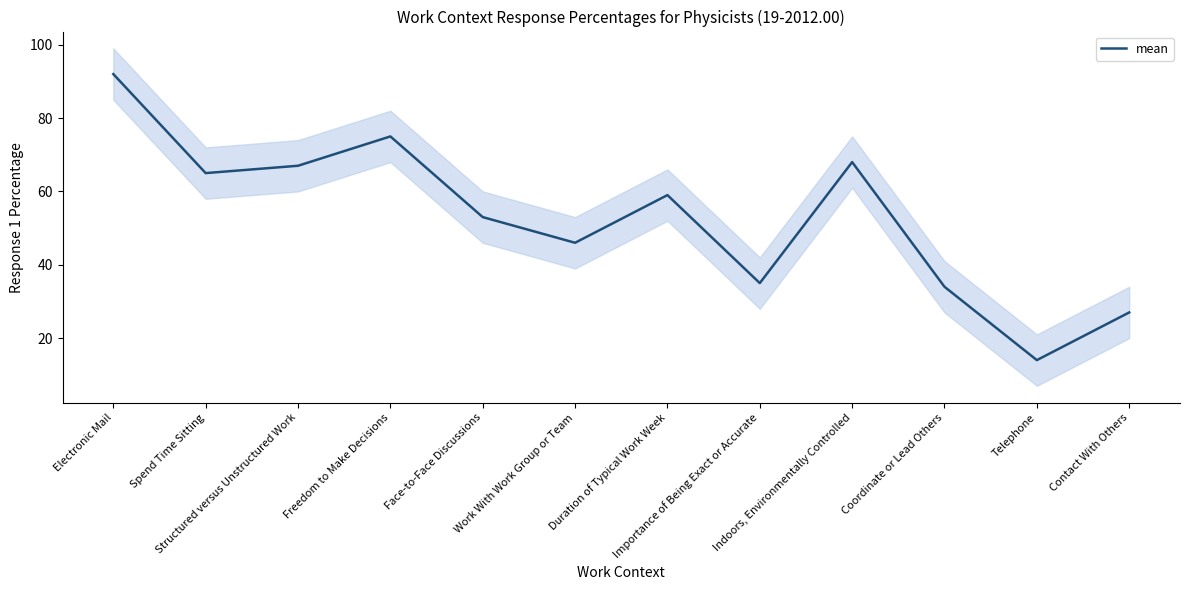

How many data points are less than 59?

6